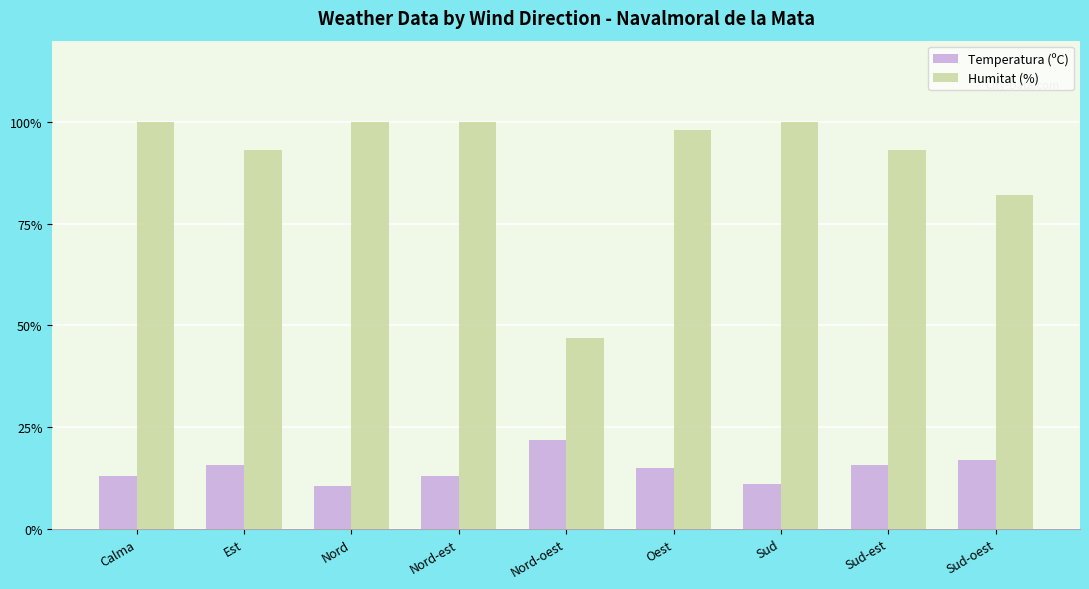

Is it true that Temperatura (ºC) equals 24.0 at Est?

False